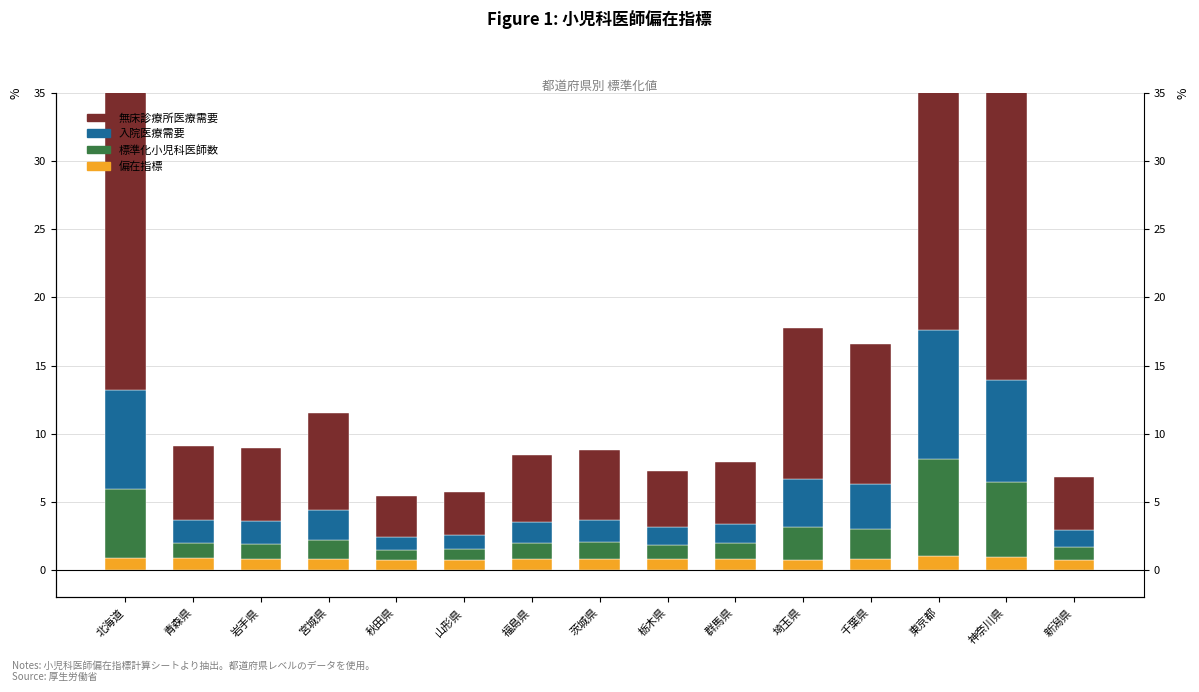

What is the label of the 11th bar from the right?

秋田県